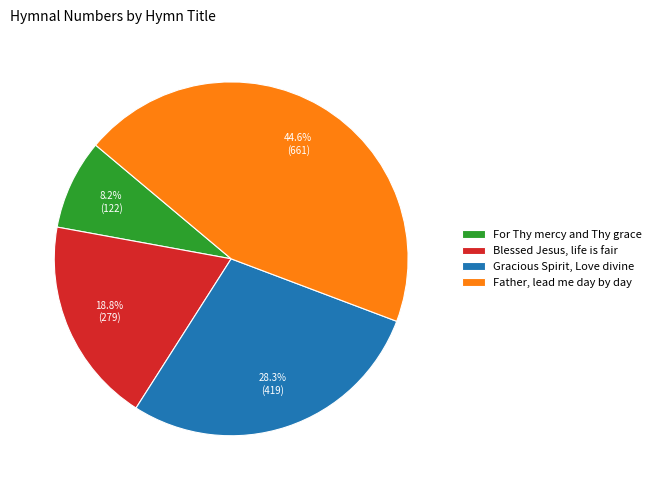

Rank the categories by value from lowest to highest.

For Thy mercy and Thy grace, Blessed Jesus, life is fair, Gracious Spirit, Love divine, Father, lead me day by day